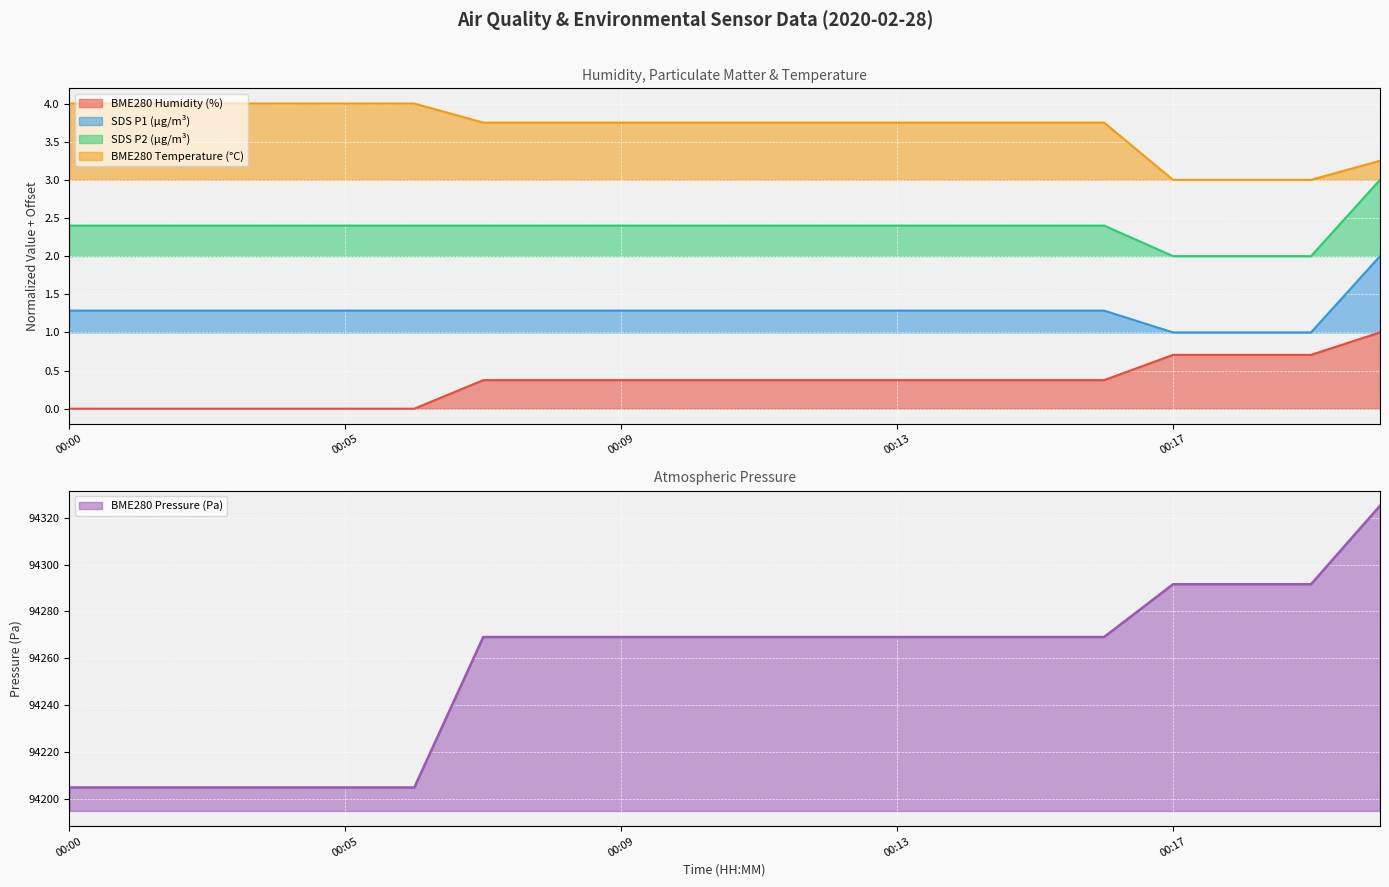

Which series has the largest total across all categories?

BME280_pressure